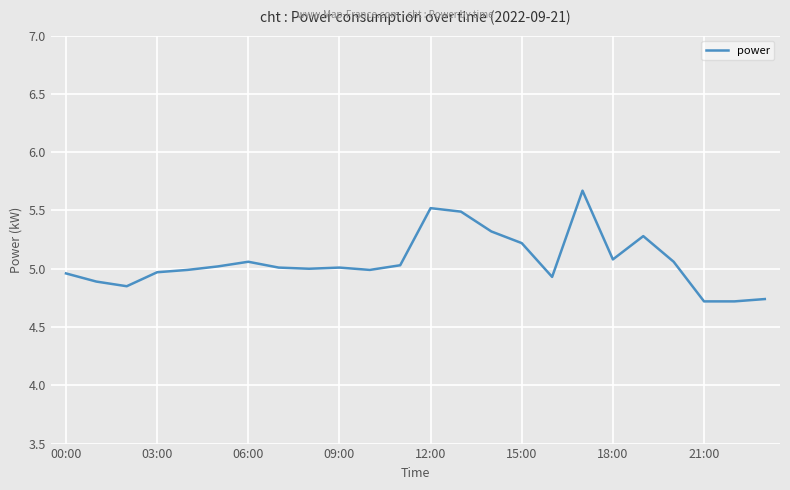

What is the maximum value shown in the chart?

5.7